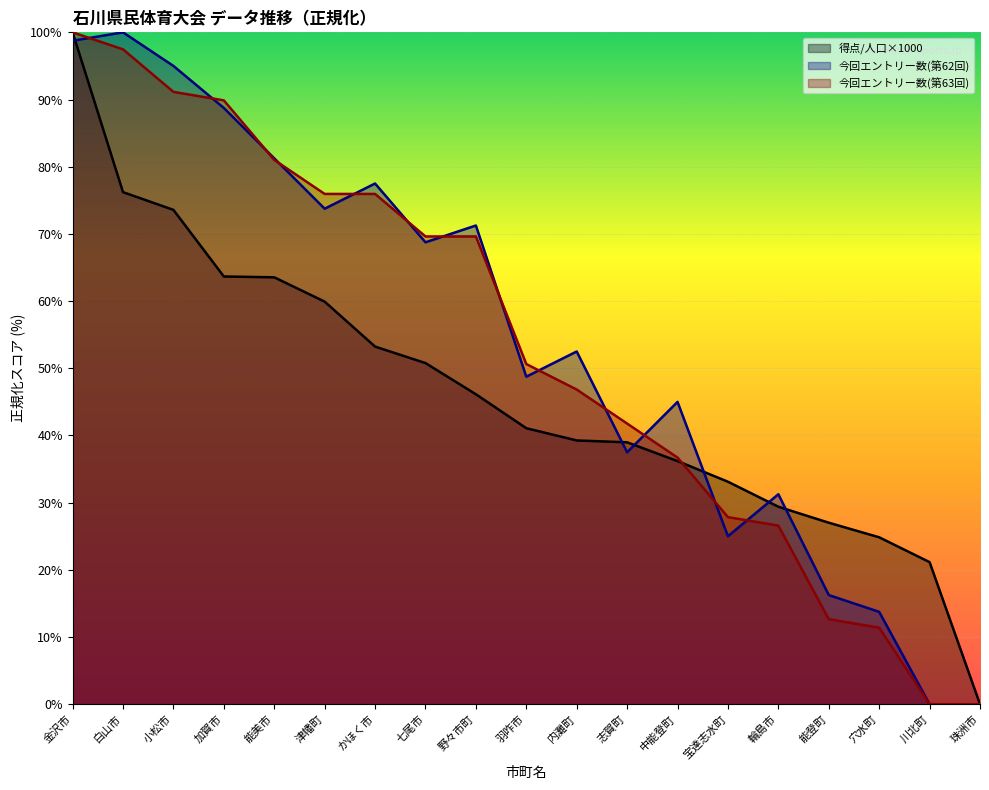

Read the 今回エントリー数(第62回) value at かほく市.

77.5